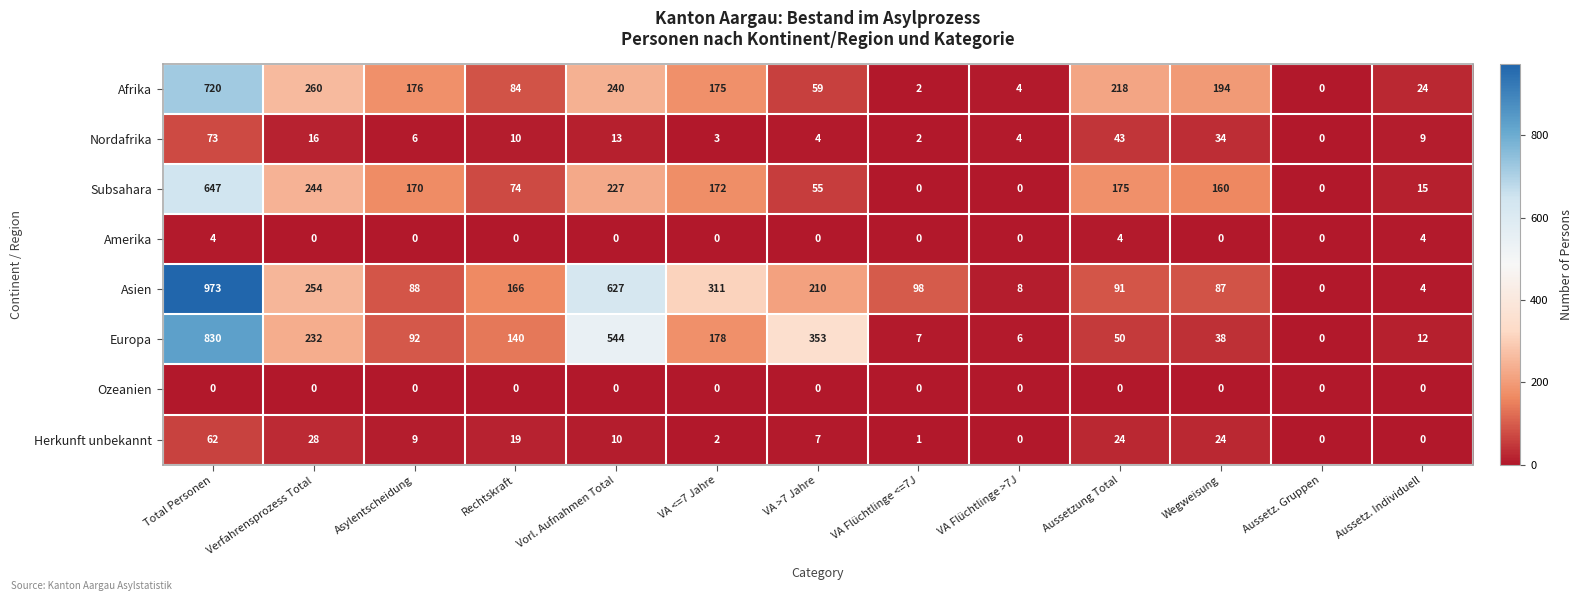

The Subsahara series shows 0 at VA Flüchtlinge <=7J. True or false?

True